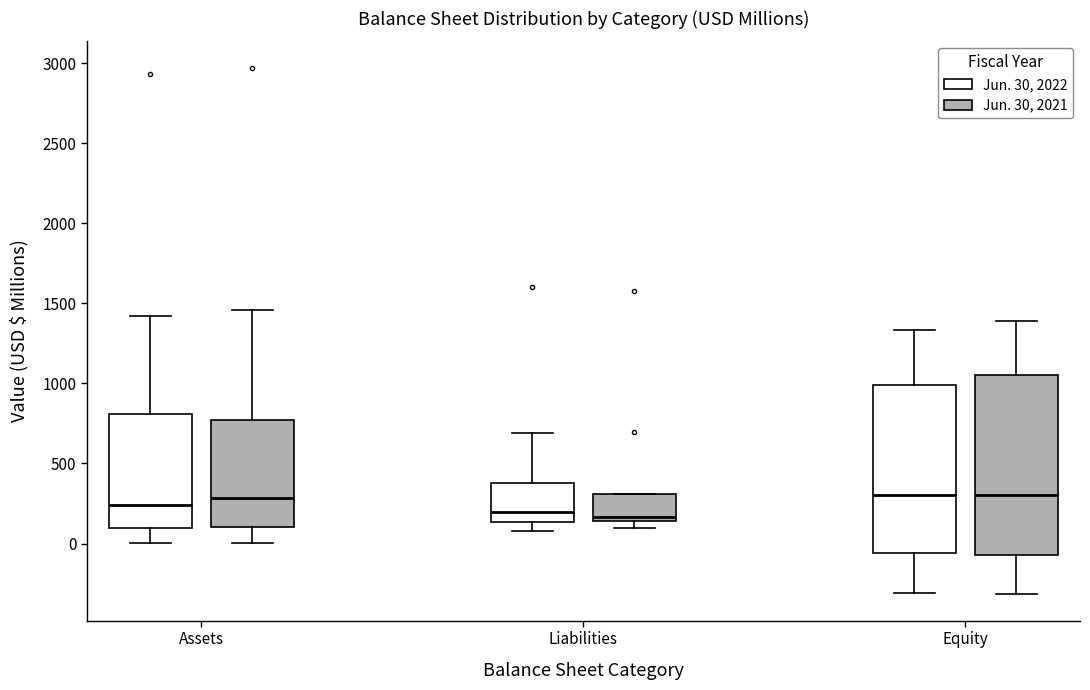

Where does the median line of the box for Equity (Jun. 30, 2021) sit on the y-axis? The values are not printed on the chart, so give them approximately, as read against the axis.

300